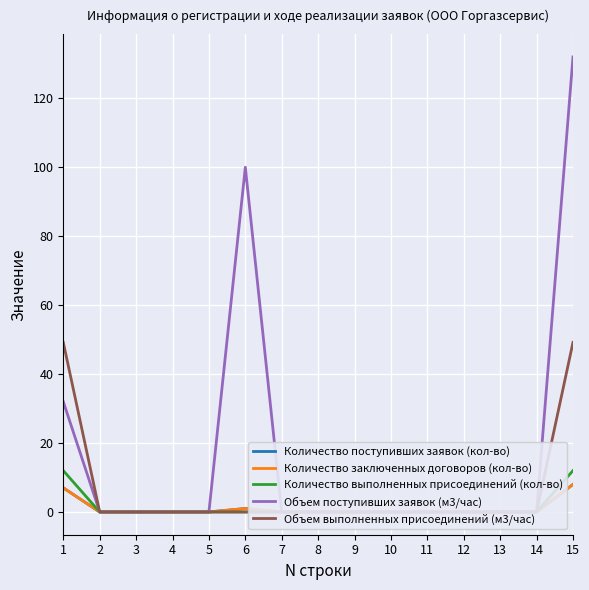

Which series has the largest range (max minus min)?

Объем поступивших заявок (м3/час)